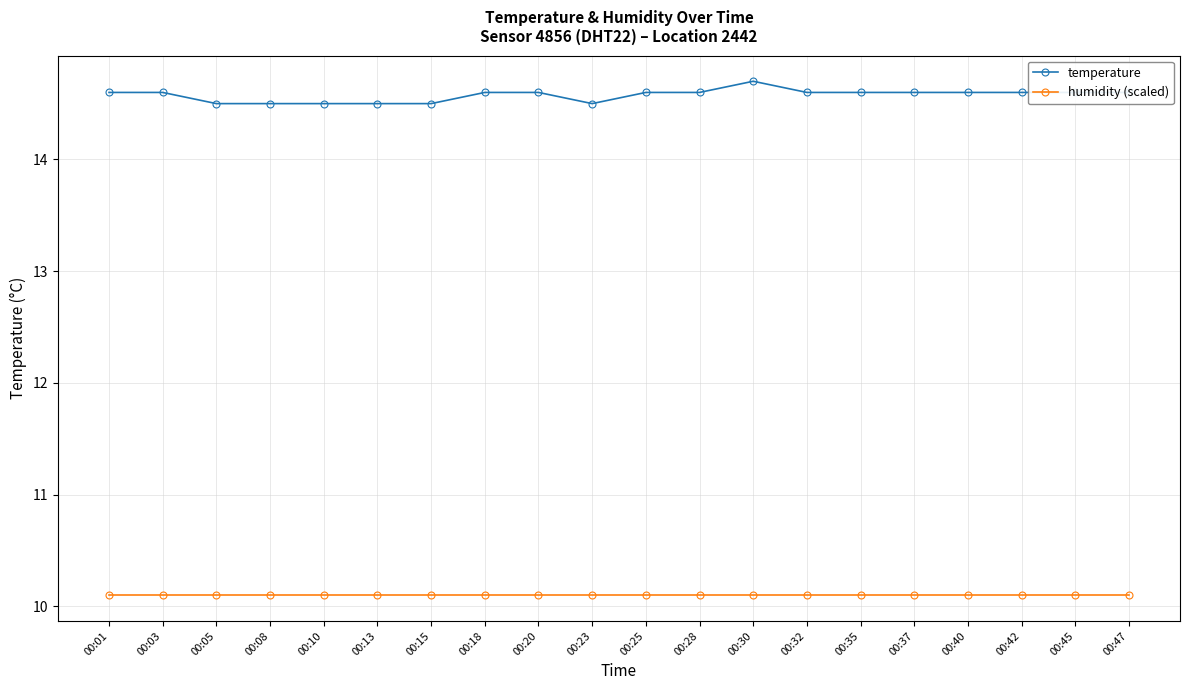

At how many categories does at least one series exceed 12?

20